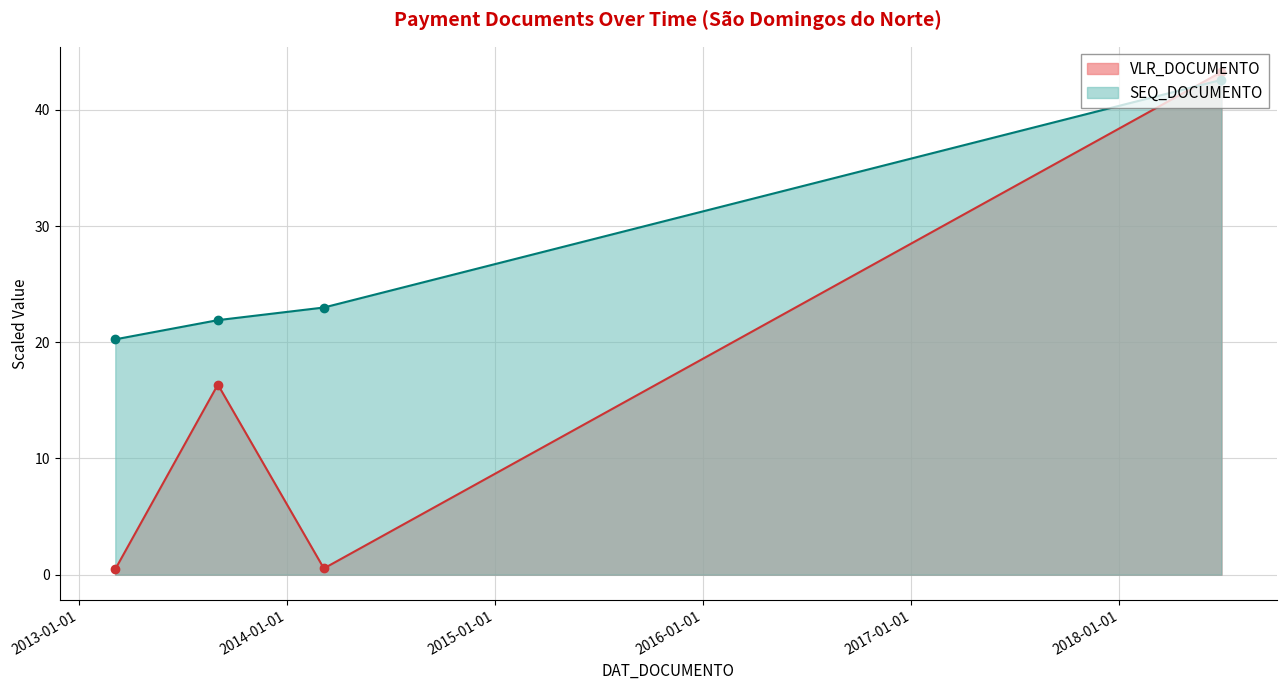

Rank the series by their maximum value, from lowest to highest.

SEQ_DOCUMENTO, VLR_DOCUMENTO